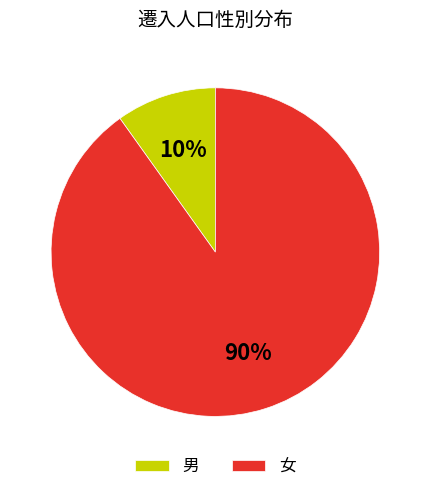

Which slice is the smallest?

男